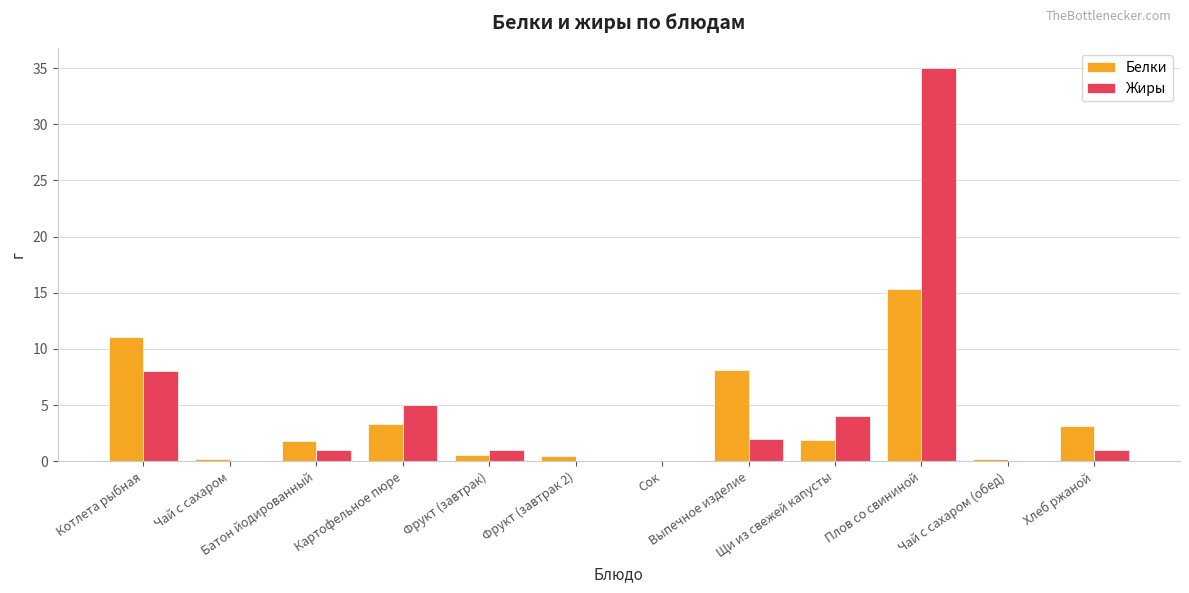

Which series has the widest spread of values?

Жиры